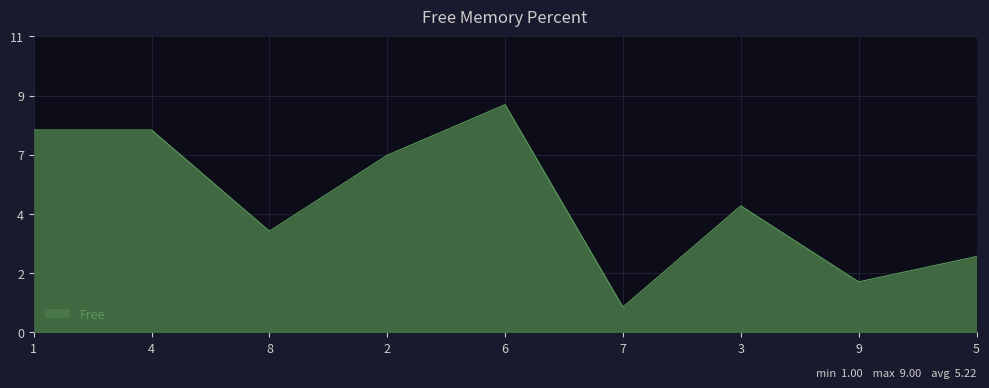

Is this an area chart (filled region under the line)?

Yes